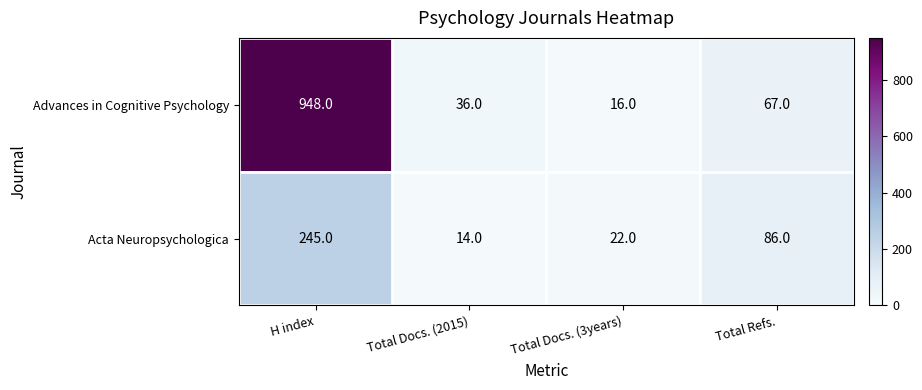

At how many categories does at least one series exceed 794?

1